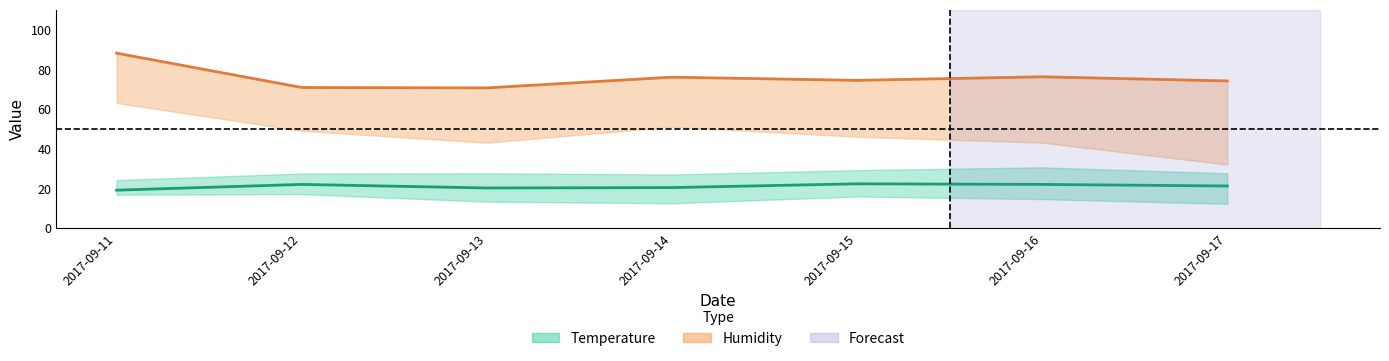

At which label does Humidity Med first exceed 74?

2017-09-11